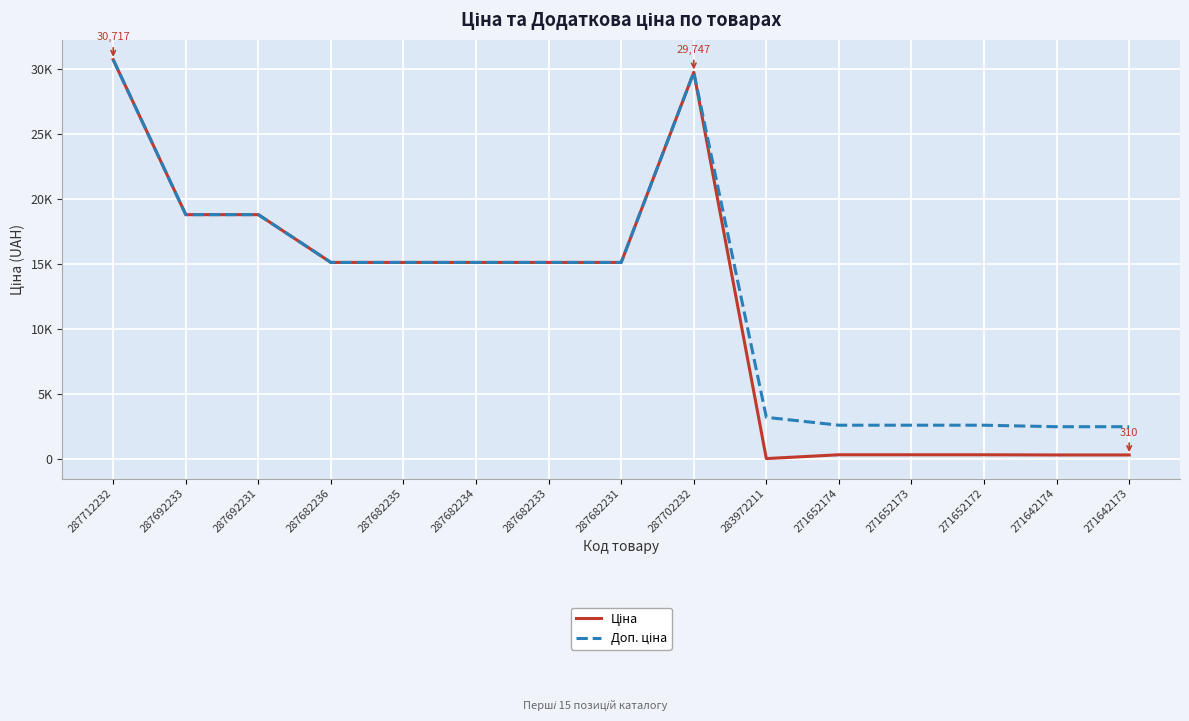

Reading left to right, transcribe all the data shown in this chart.

Ціна: 30717.1	18796.8	18796.8	15120.0	15120.0	15120.0	15120.0	15120.0	29747.2	32.0	324.8	324.8	324.8	310.3	310.3
Доп. ціна: 30717.1	18796.8	18796.8	15120.0	15120.0	15120.0	15120.0	15120.0	29747.2	3205.0	2598.3	2598.3	2598.3	2482.4	2482.4